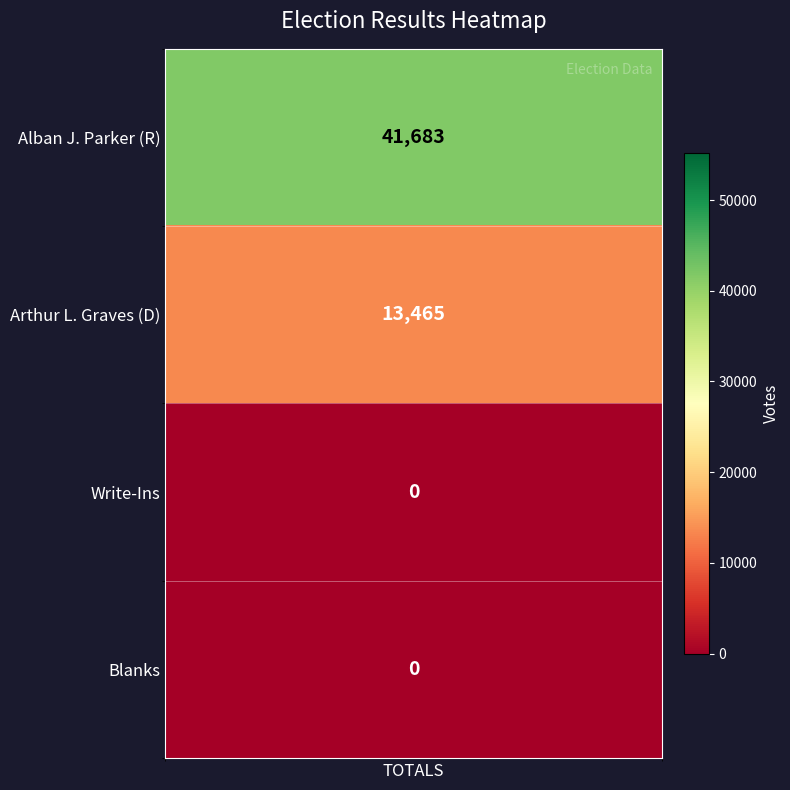

What is the sum of all values?

55148